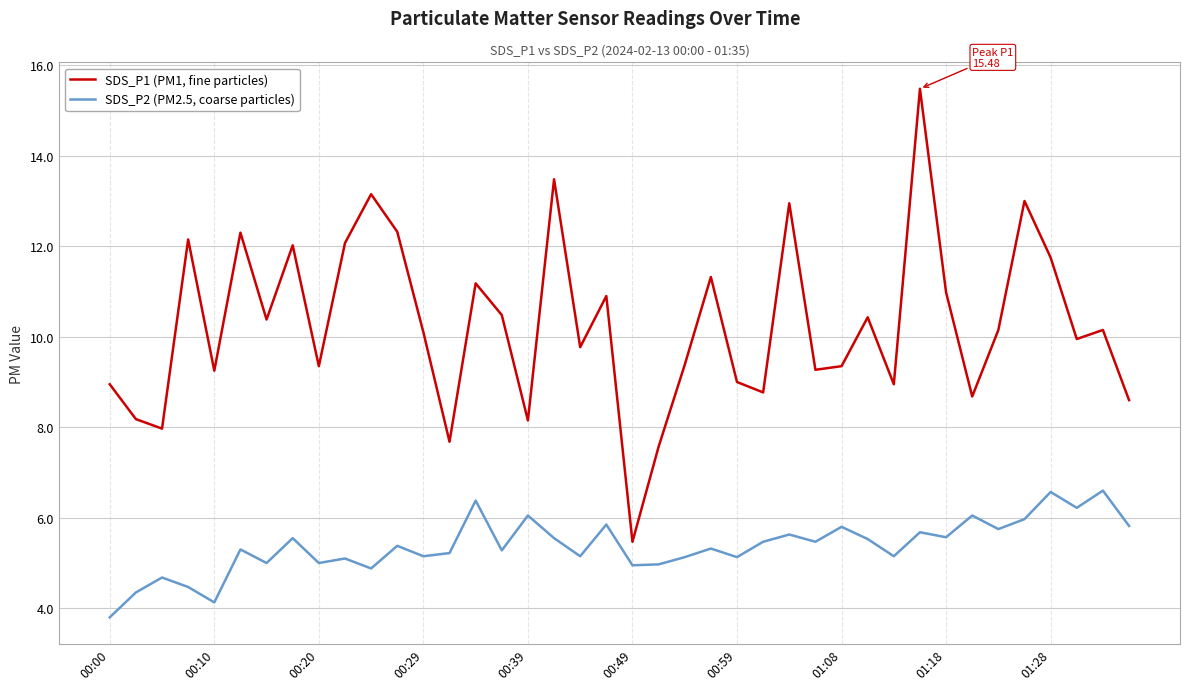

What is the highest value of the SDS_P2 (PM2.5, coarse particles) series?

6.6